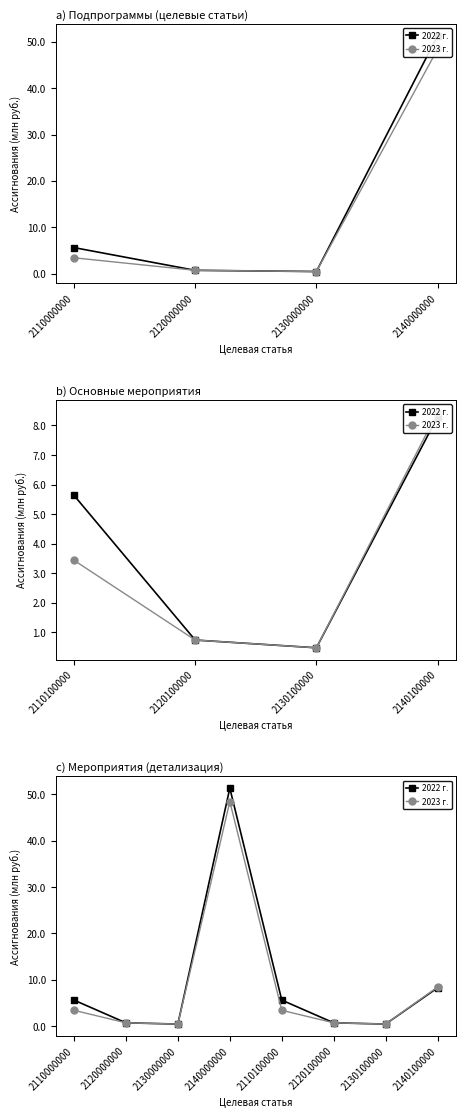

True or false: 2023 г. has a value of 0.7 at 2120100000.

True